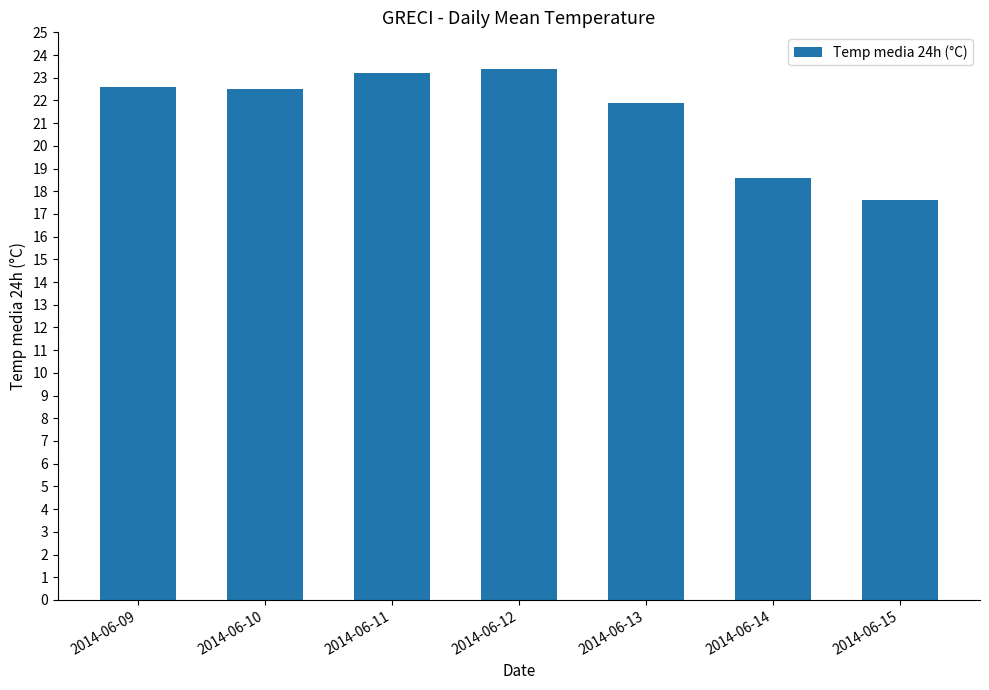

What is the value of the 7th bar from the left?

17.6